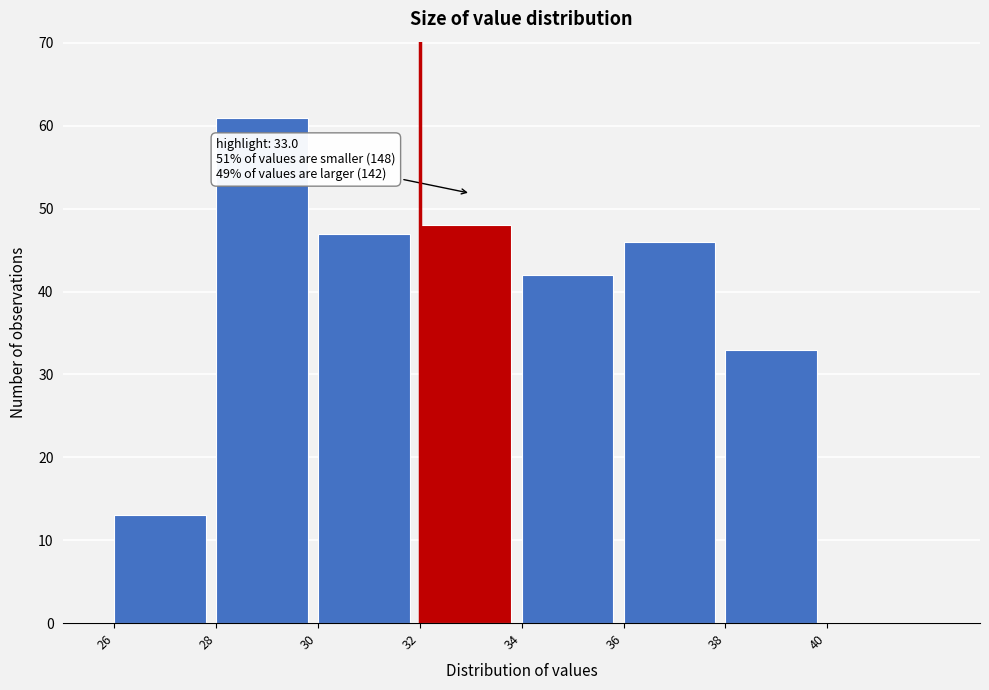

Which range on the x-axis has the tallest bar?

28 to 30